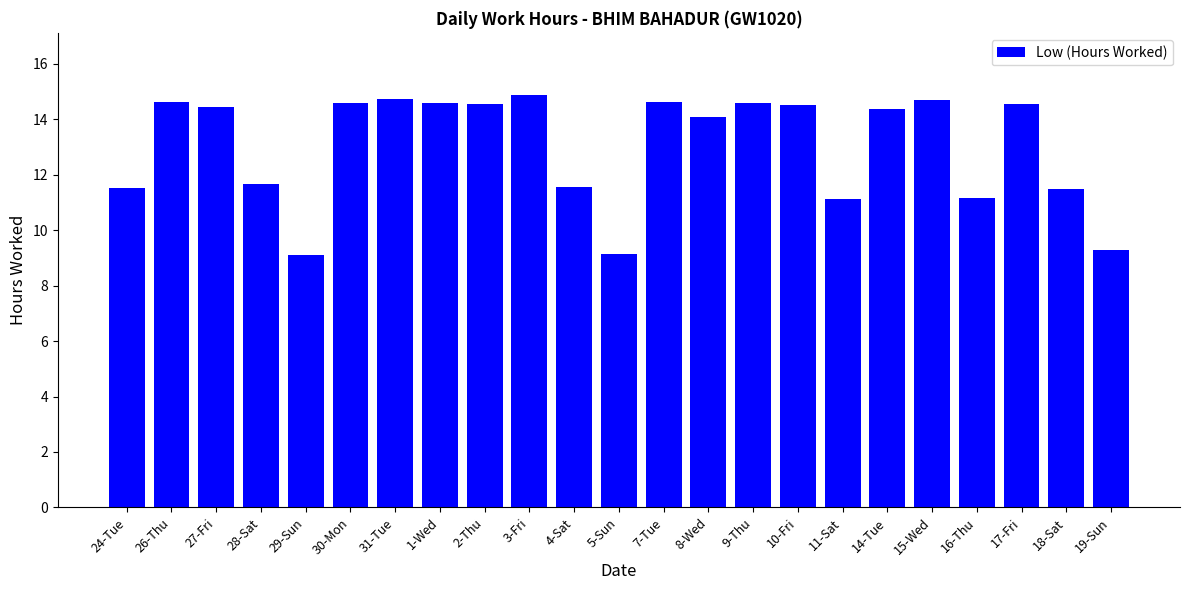

Approximately how many times larger is the value at 16-Thu compared to 15-Wed?

0.8